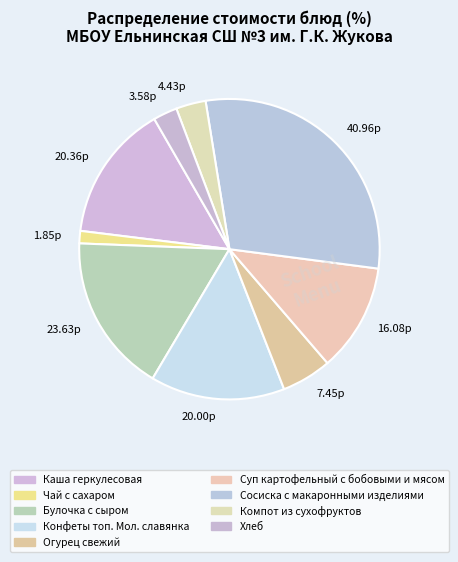

Approximately how many times larger is the value at 20.00р compared to 1.85р?

10.8